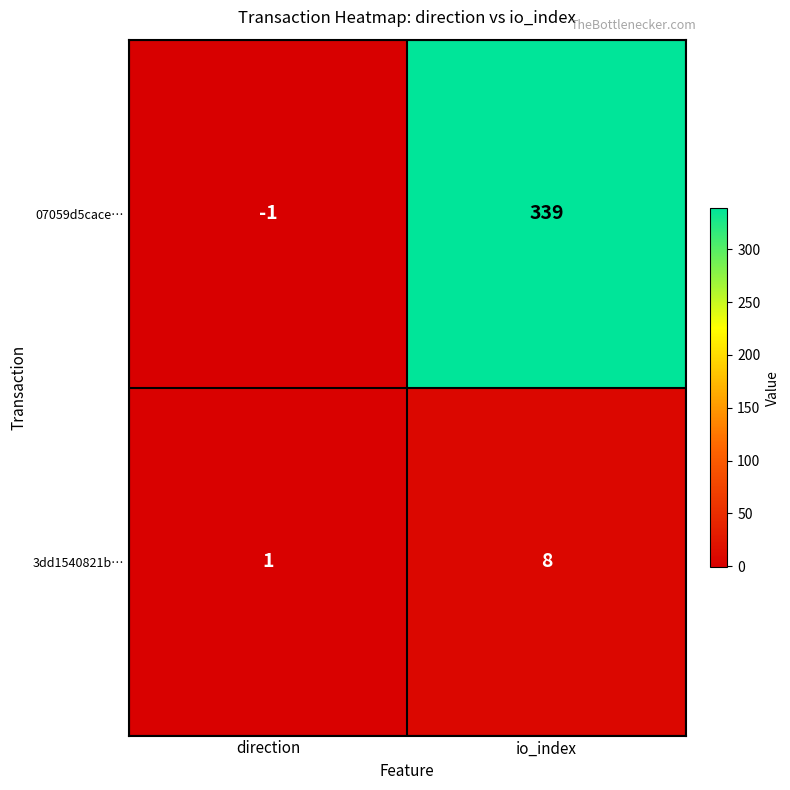

Reading left to right, transcribe all the data shown in this chart.

07059d5cace…: direction=-1	io_index=339
3dd1540821b…: direction=1	io_index=8